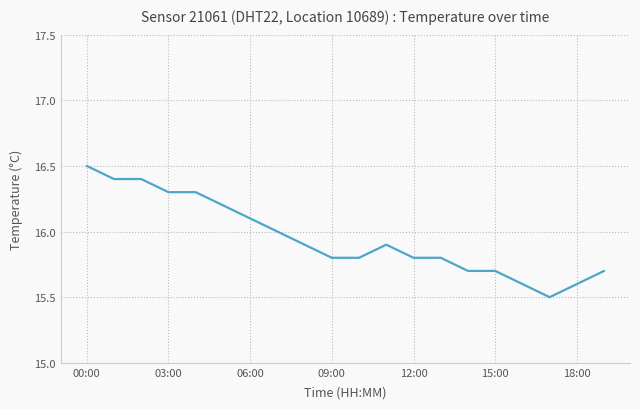

What is the minimum value shown in the chart?

15.5